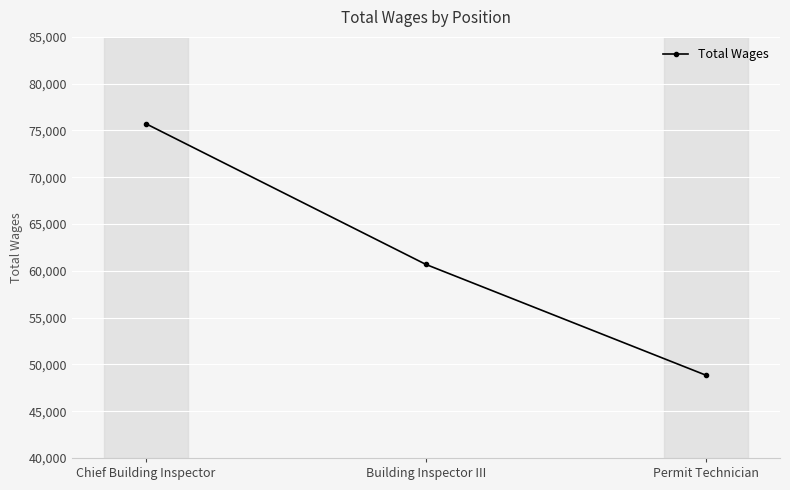

What is the maximum value shown in the chart?

75711